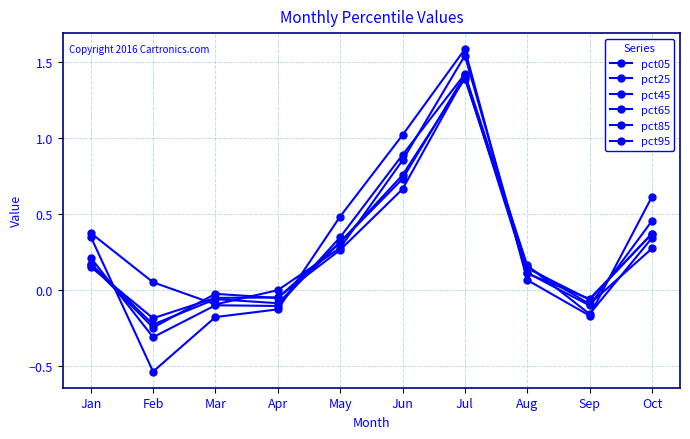

Which series has the widest spread of values?

pct95